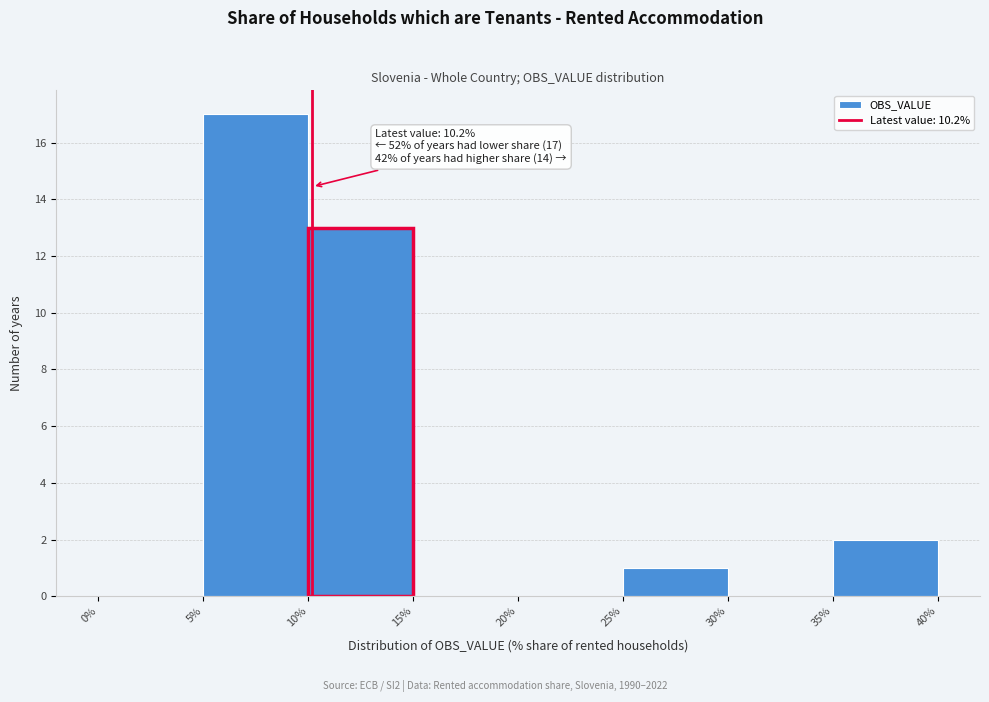

Over which range of the x-axis is the bar tallest?

5% to 10%